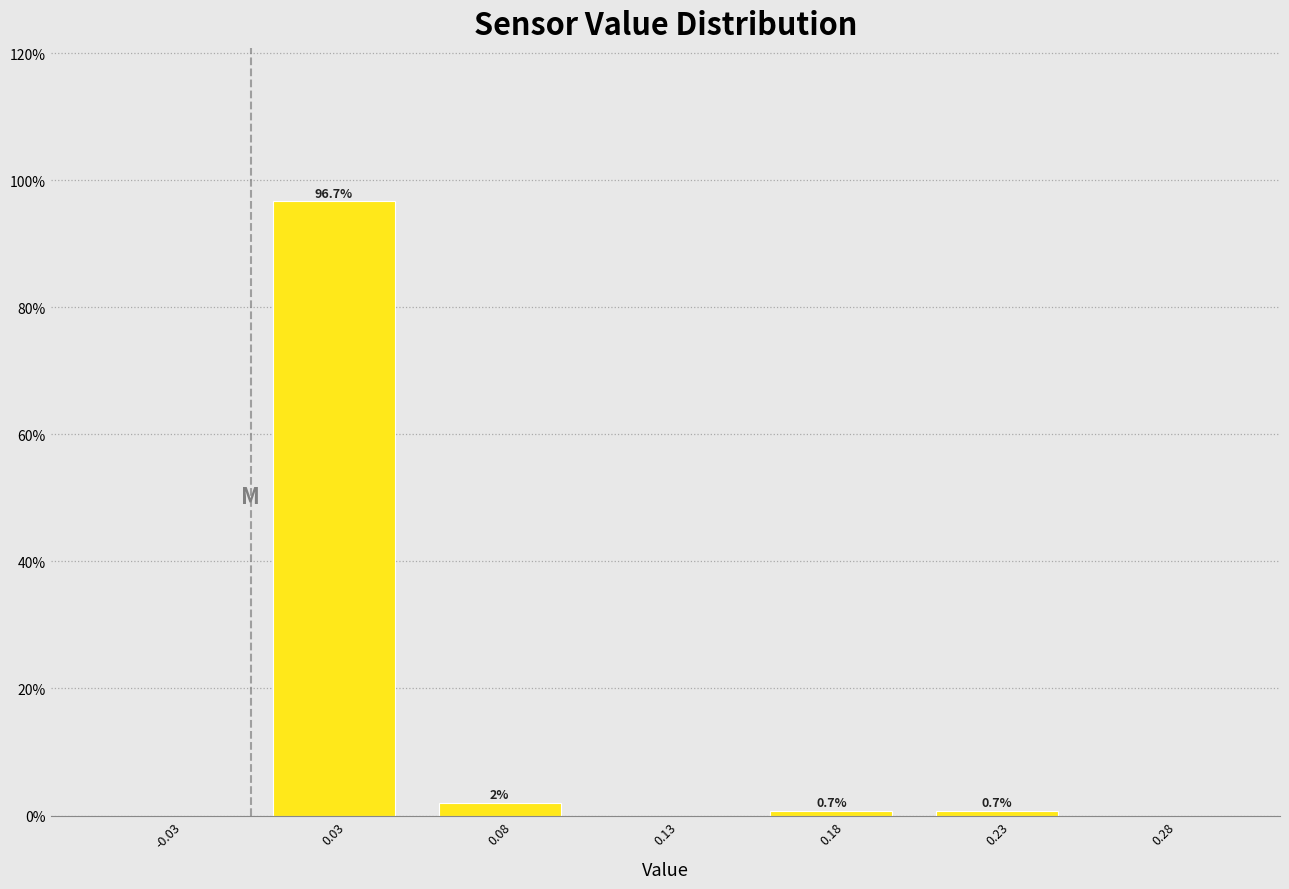

Are the bars horizontal?

No